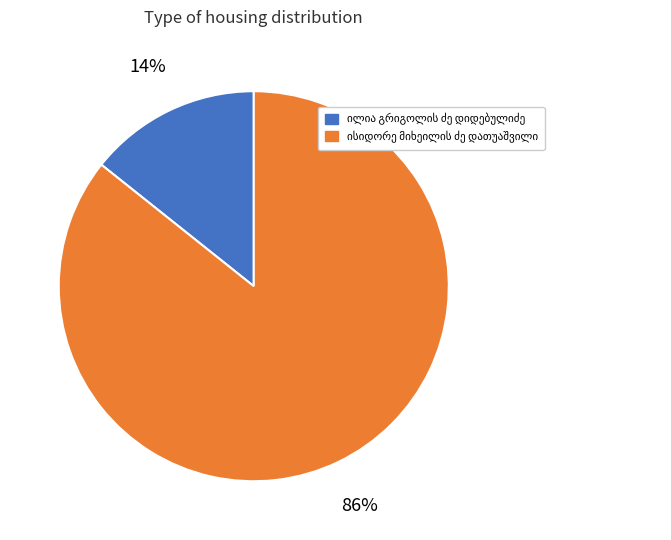

Count the number of slices in the pie.

2